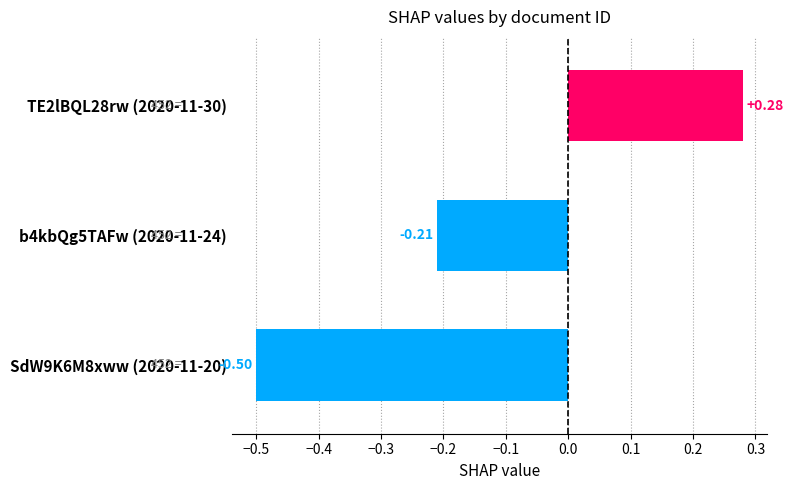

List the labels in order of value, smallest first.

SdW9K6M8xww (2020-11-20), b4kbQg5TAFw (2020-11-24), TE2lBQL28rw (2020-11-30)